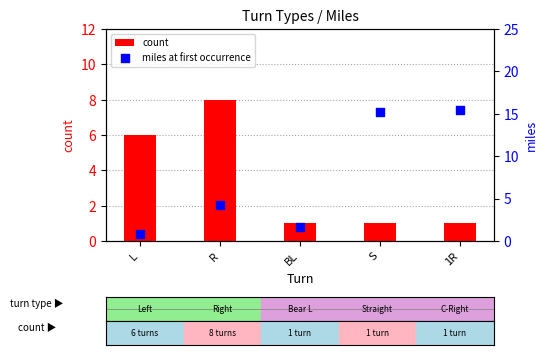

What are all the series names shown in the legend?

count, miles at first occurrence